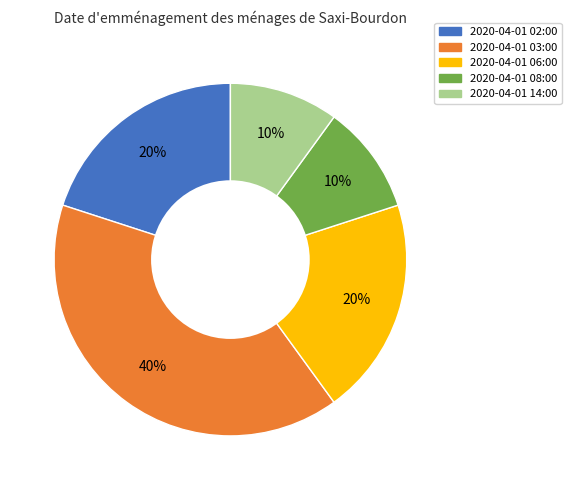

Does 2020-04-01 14:00 account for over 50% of the chart?

No